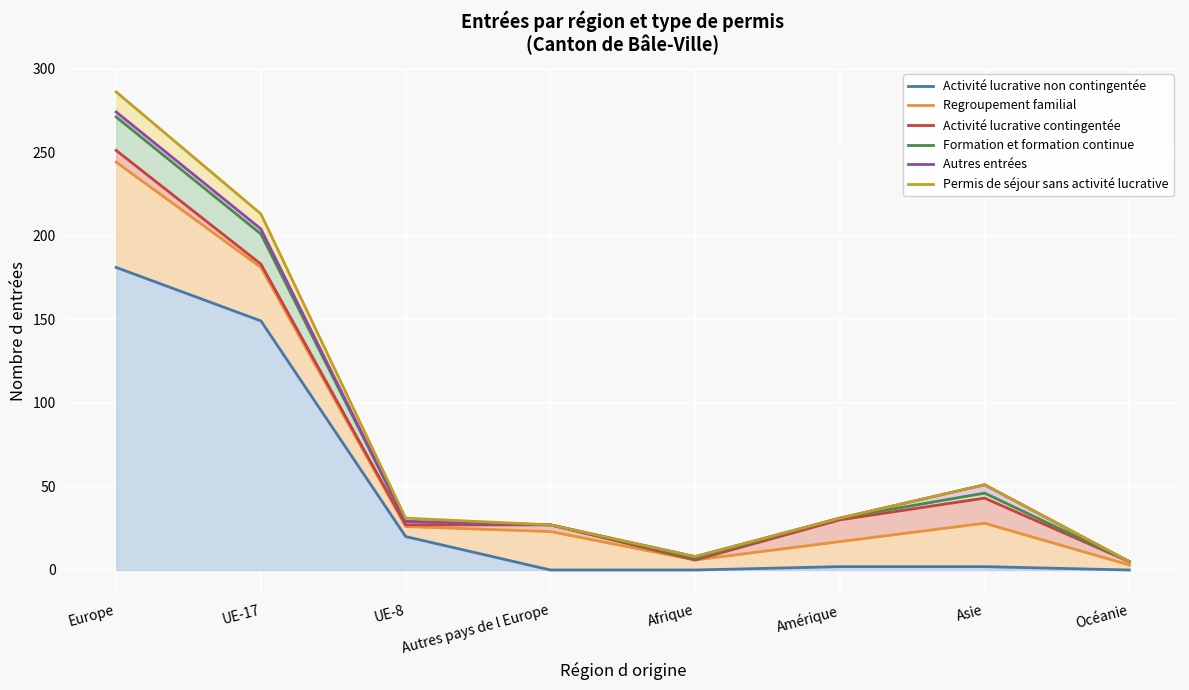

Which series has the largest range (max minus min)?

Permis de séjour sans activité lucrative